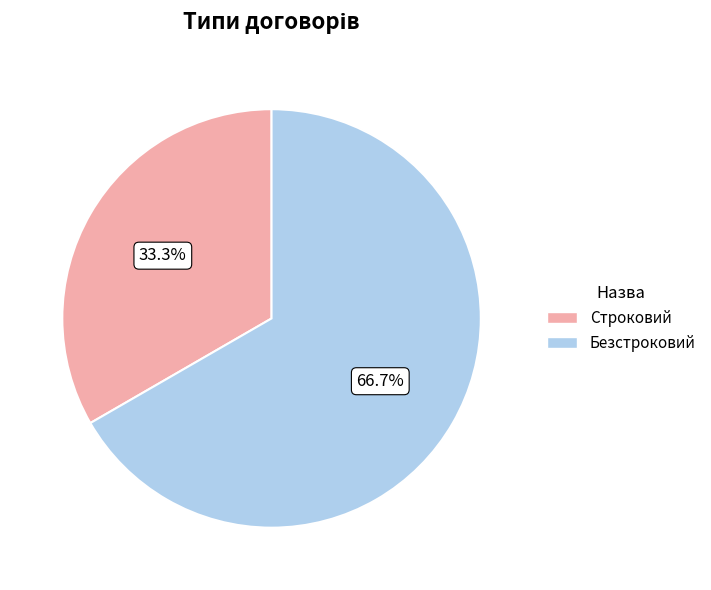

What is the smallest slice in the pie chart?

Строковий